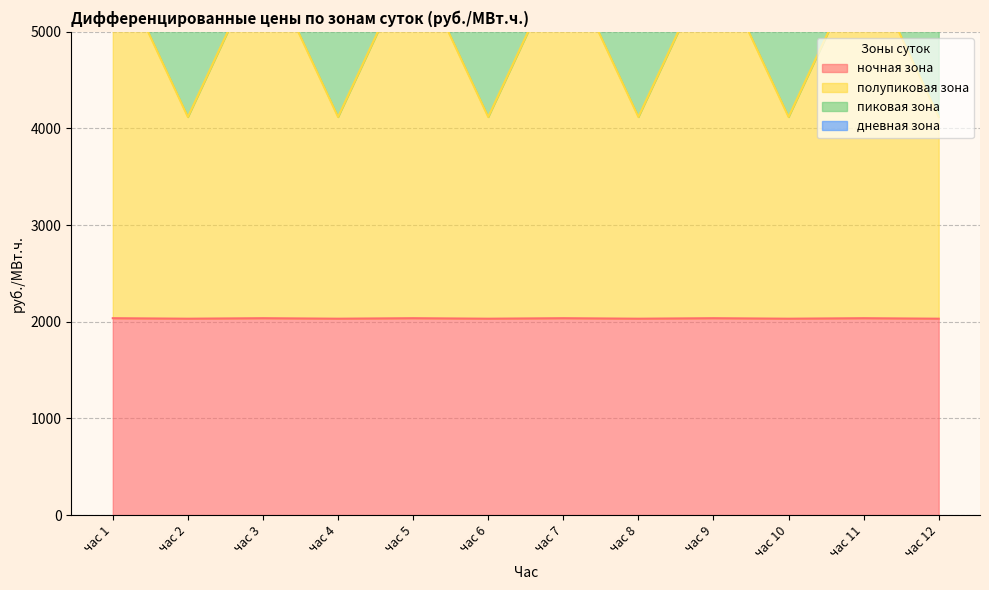

True or false: пиковая зона and дневная зона intersect in this chart.

False